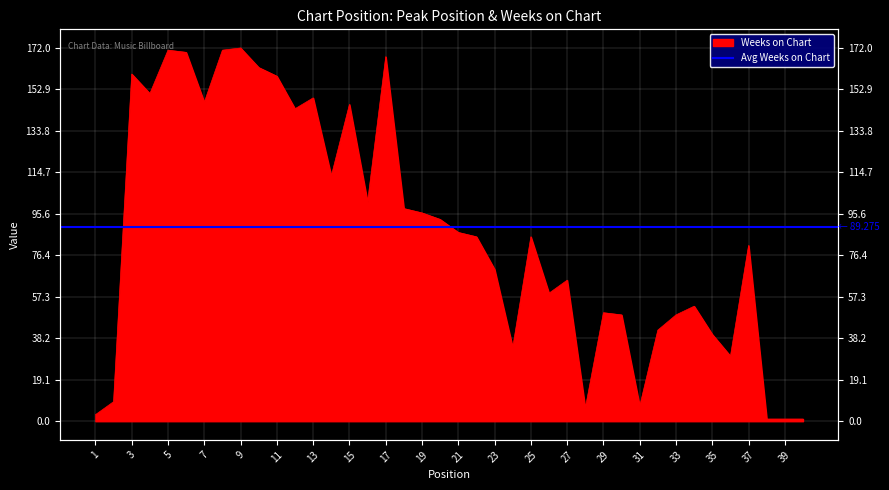

Where is the first local maximum?

3